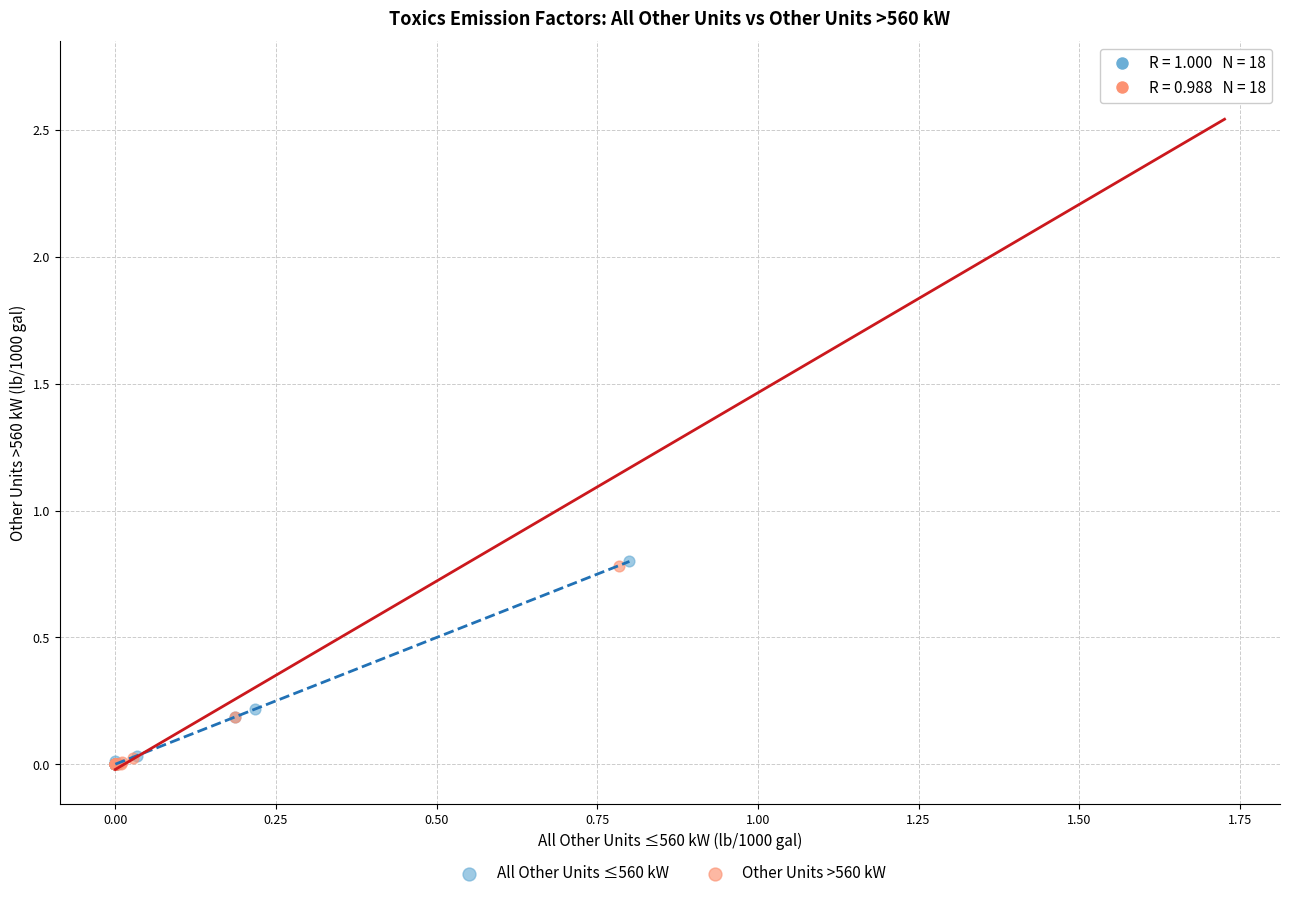

Which series has the largest Y range (max minus min)?

Other Units >560 kW